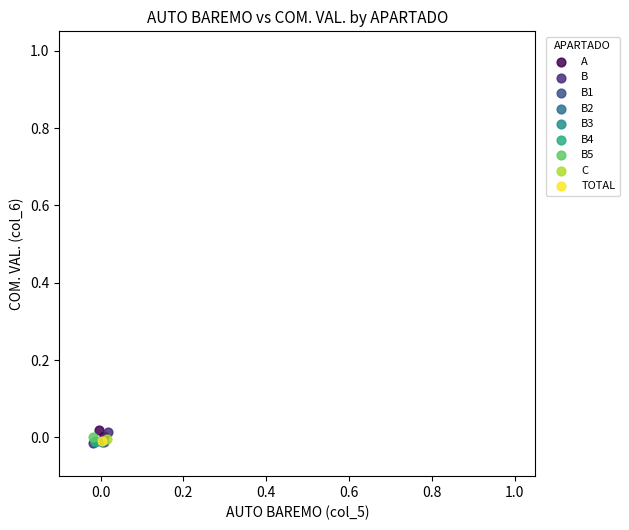

What are all the series names shown in the legend?

A, B, B1, B2, B3, B4, B5, C, TOTAL